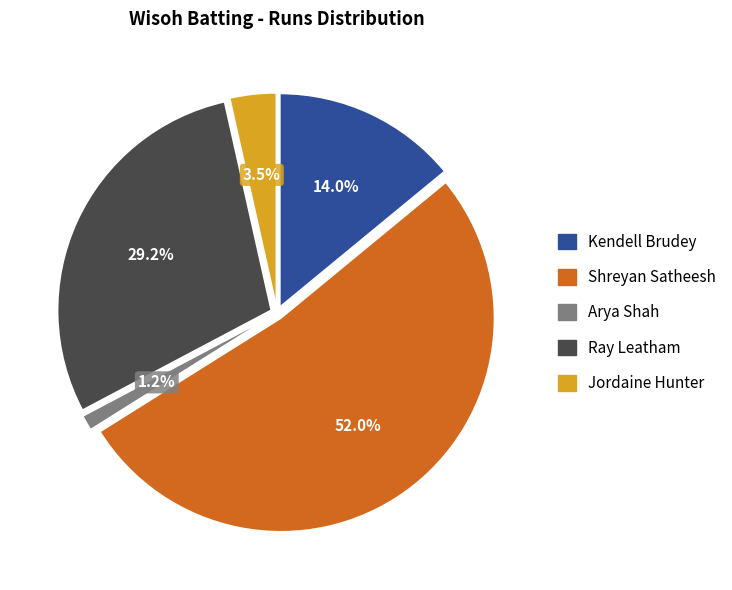

Is it true that Jordaine Hunter is 16% of the pie?

False